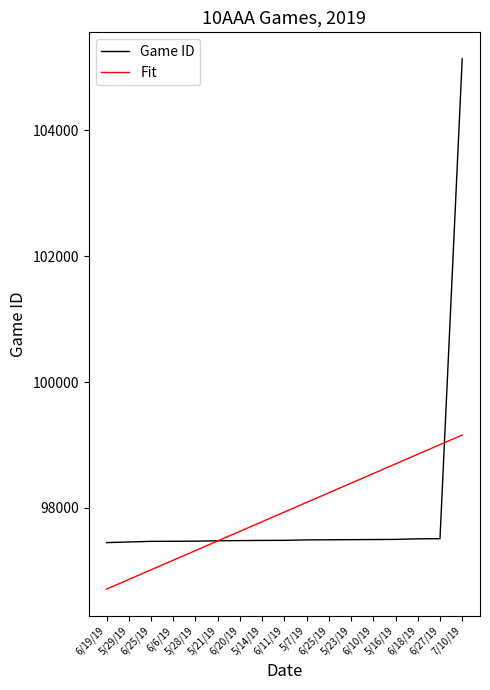

Is the value of Game ID at 6/18/19 greater than the value of Fit at 6/25/19?

Yes